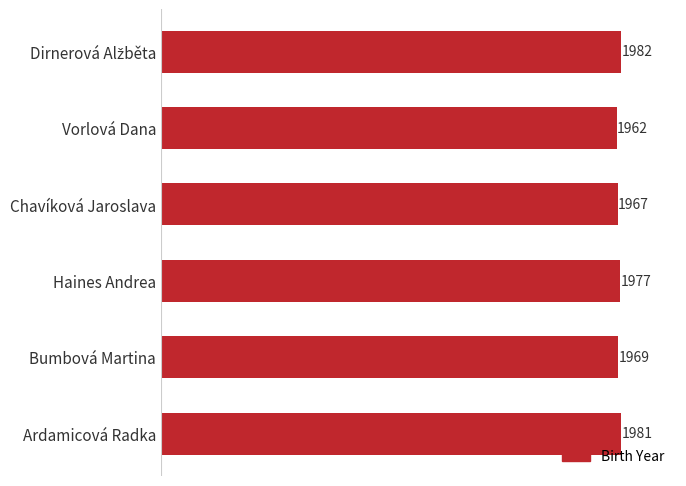

What is the difference between the second highest and minimum values?

19